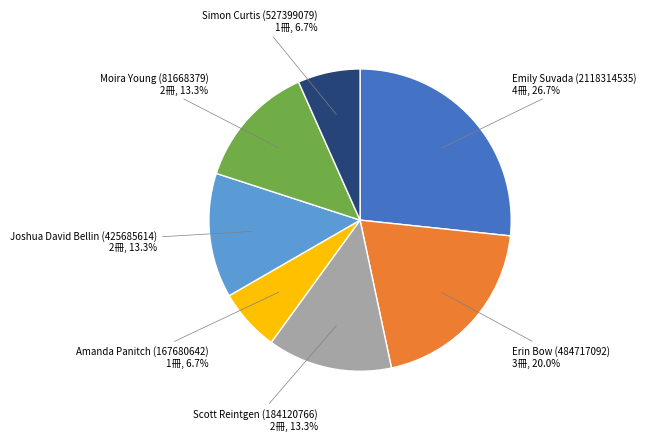

To the nearest percent, what is the average slice percentage?

14%